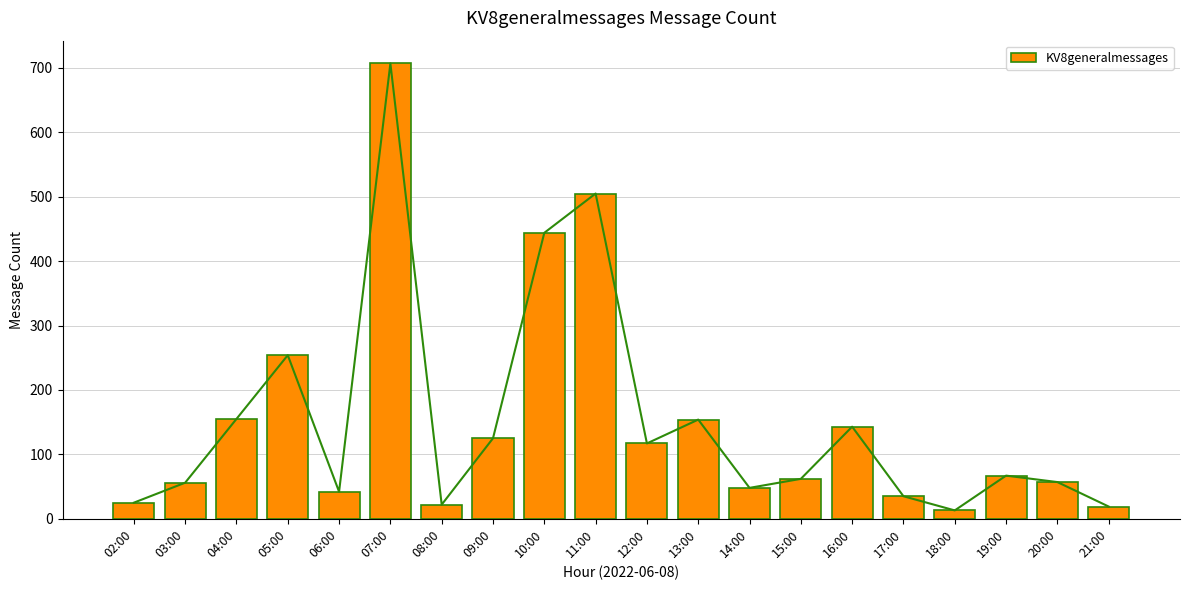

How many bars are there in total?

20